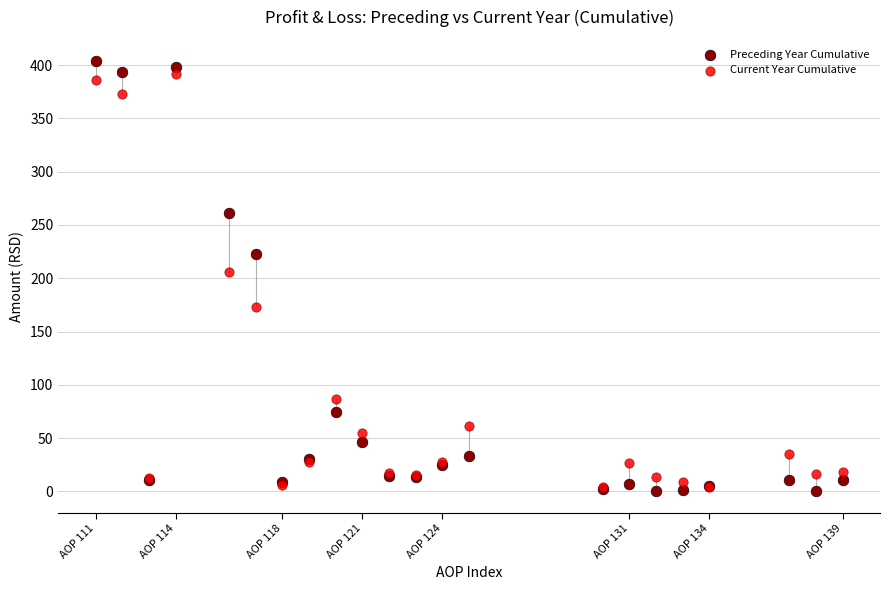

Which series reaches the maximum Y coordinate?

Preceding Year Cumulative